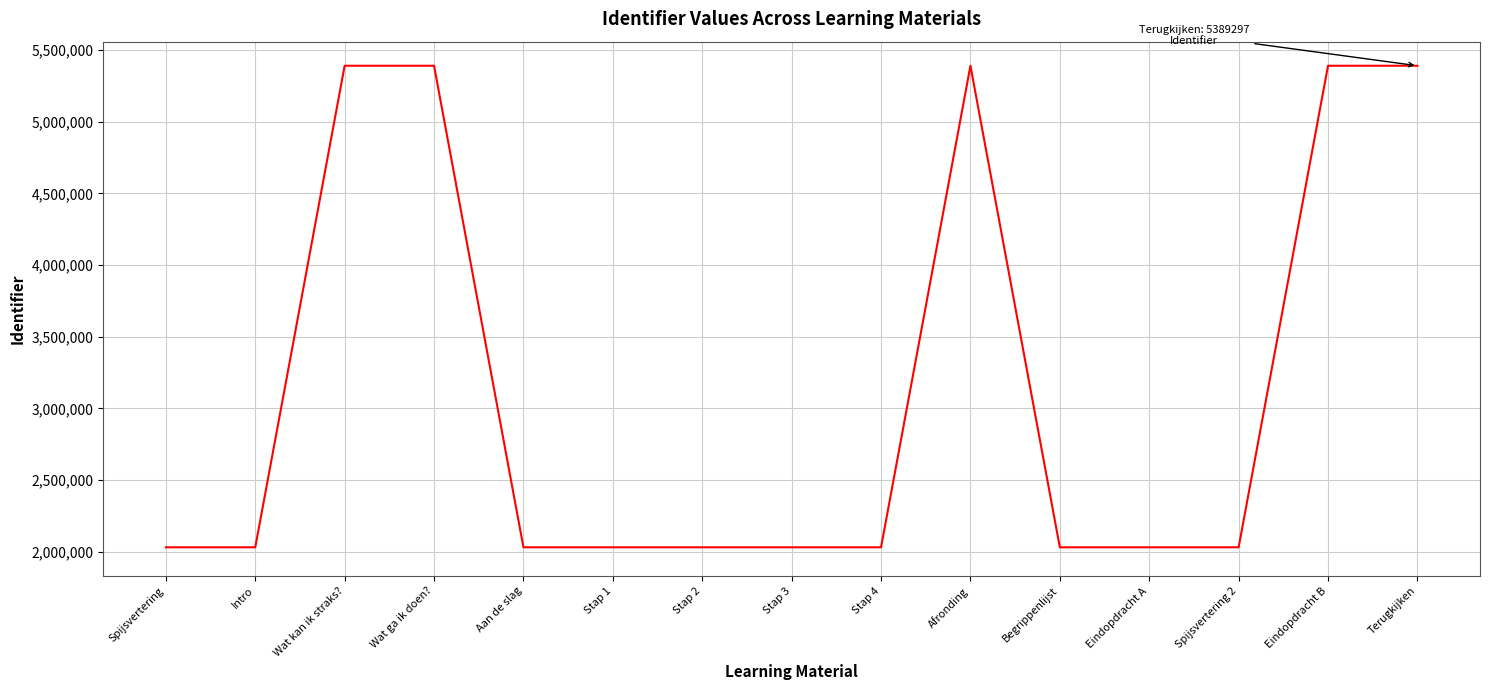

What is the smallest value displayed?

2031971